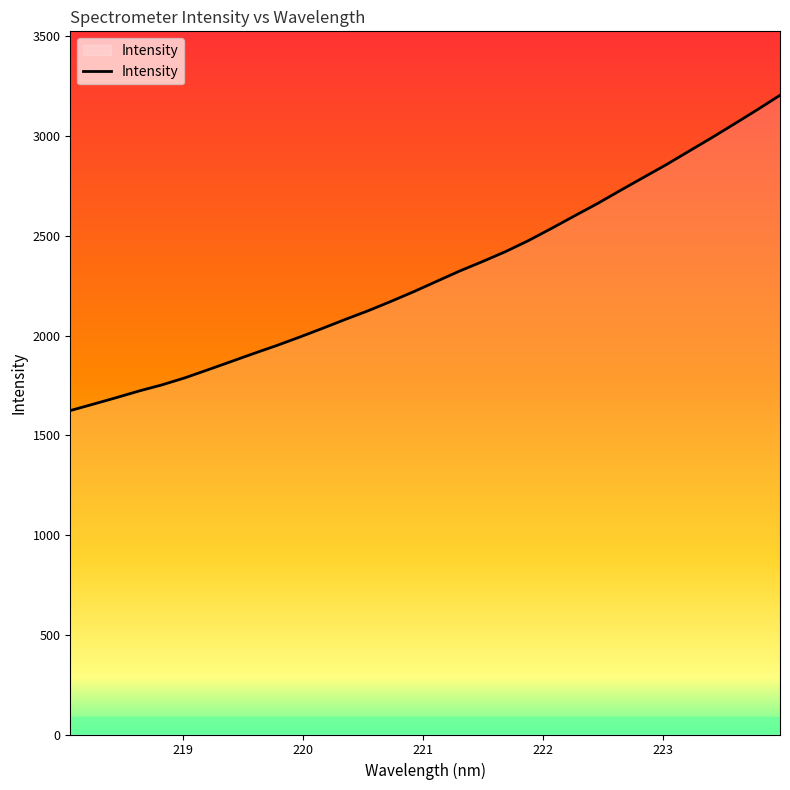

What is the greatest value displayed?

3204.9